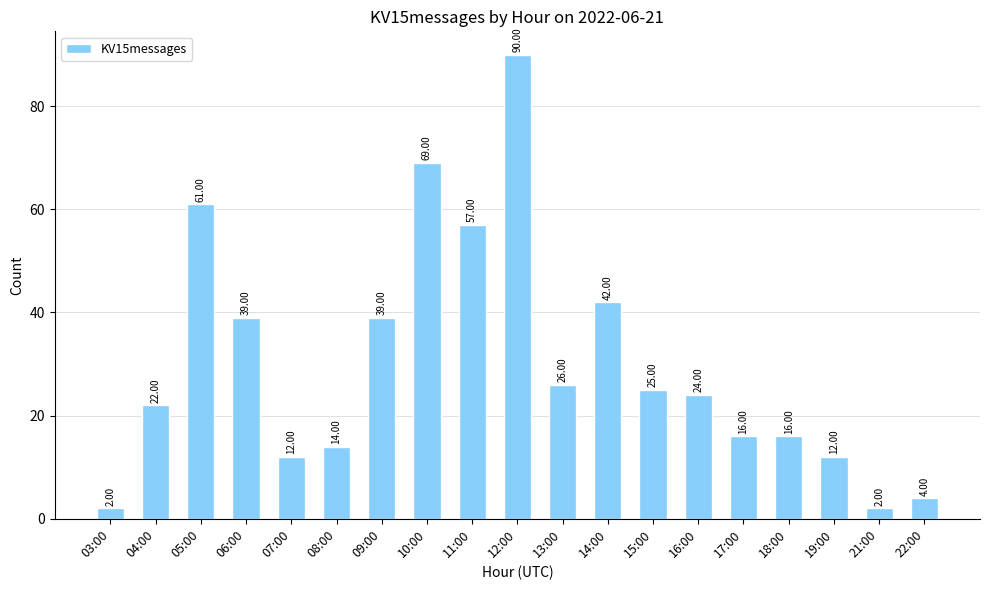

How many bars are there in total?

19